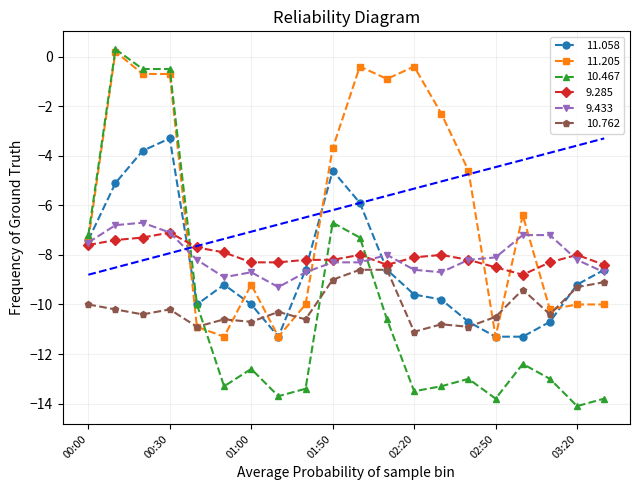

What is the smallest value displayed?

-14.1